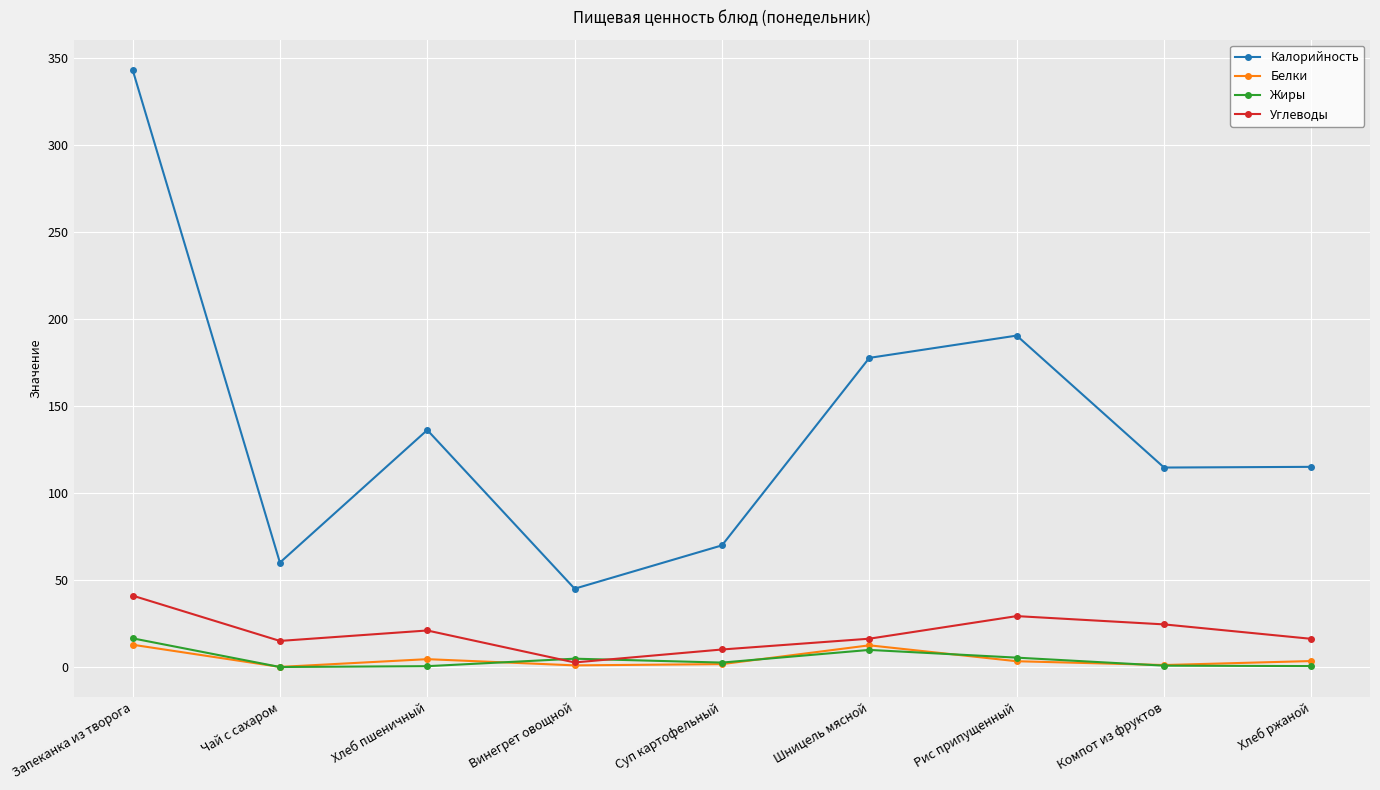

Which series changed the most between Чай с сахаром and Рис припущенный?

Калорийность